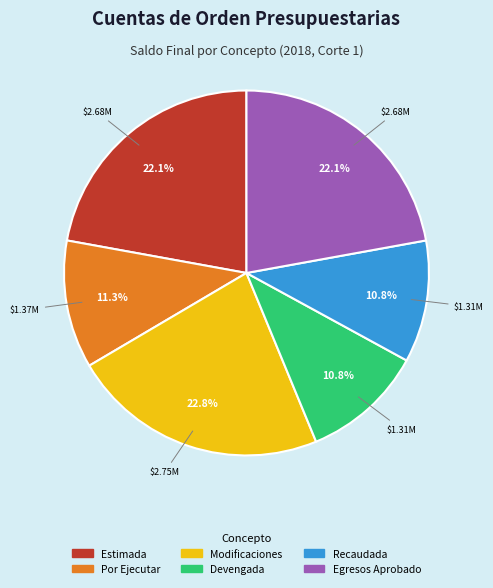

To the nearest percent, what is the average slice percentage?

17%